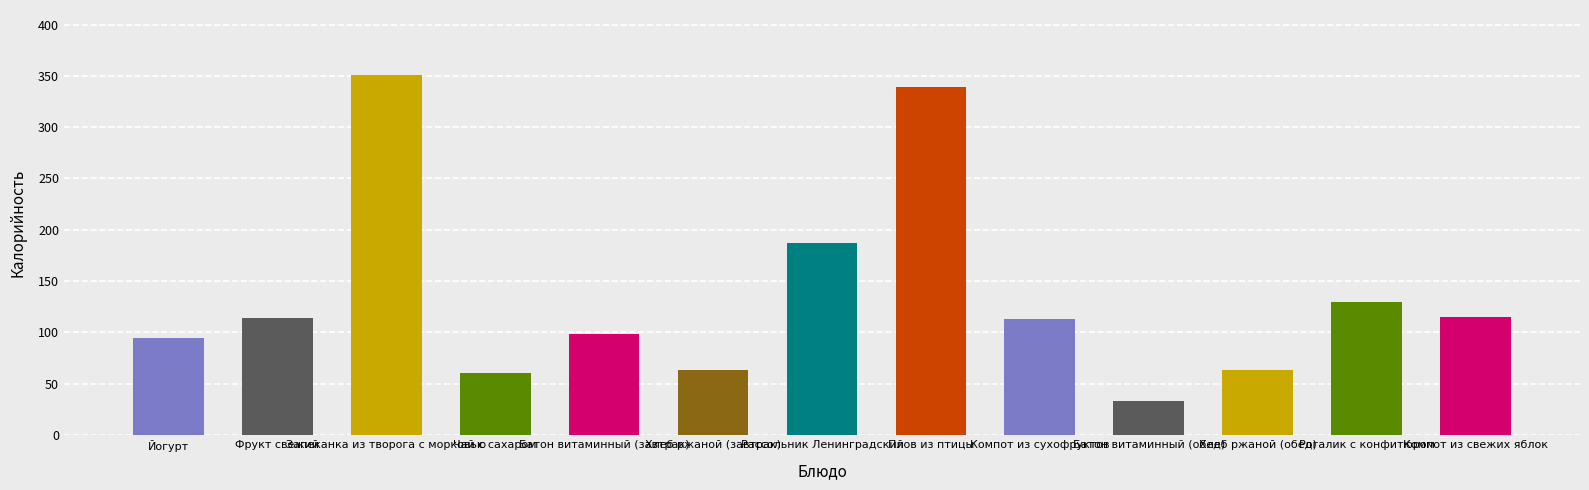

The value at Батон витаминный (завтрак) is 98.0. True or false?

True